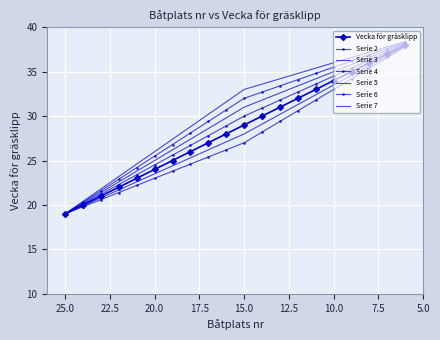

List the labels in order of value, largest first.

6, 7, 8, 9, 10, 11, 12, 13, 14, 15, 16, 17, 18, 19, 20, 21, 22, 23, 24, 25